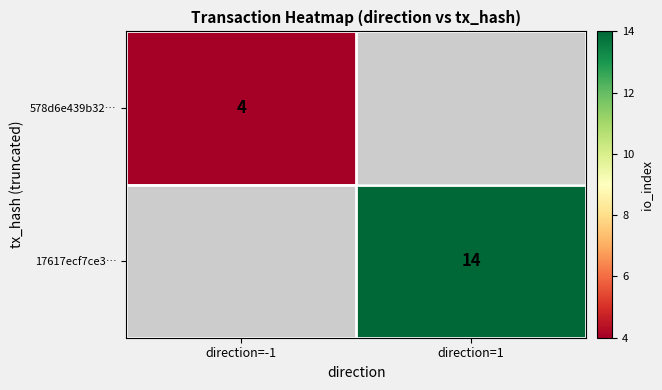

The value of 17617ecf7ce3… at direction=1 is 24. True or false?

False